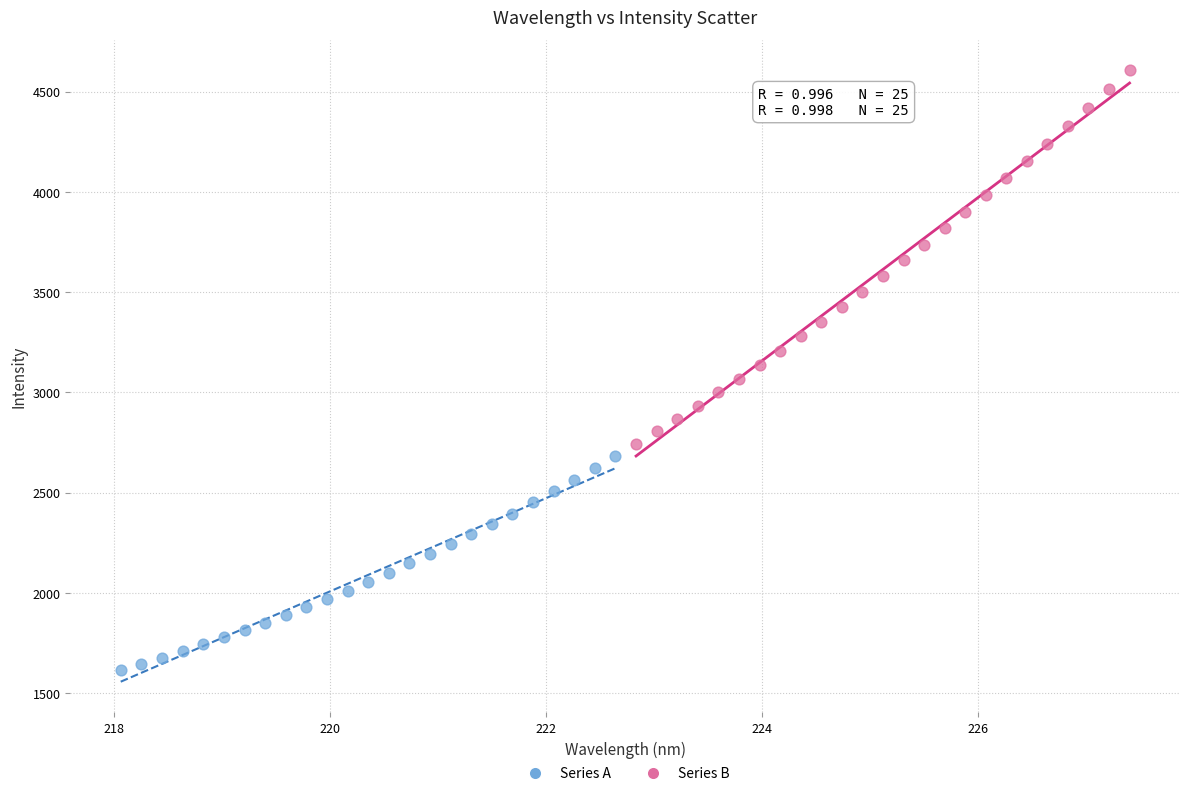

Which series contains the highest Y value?

Series B